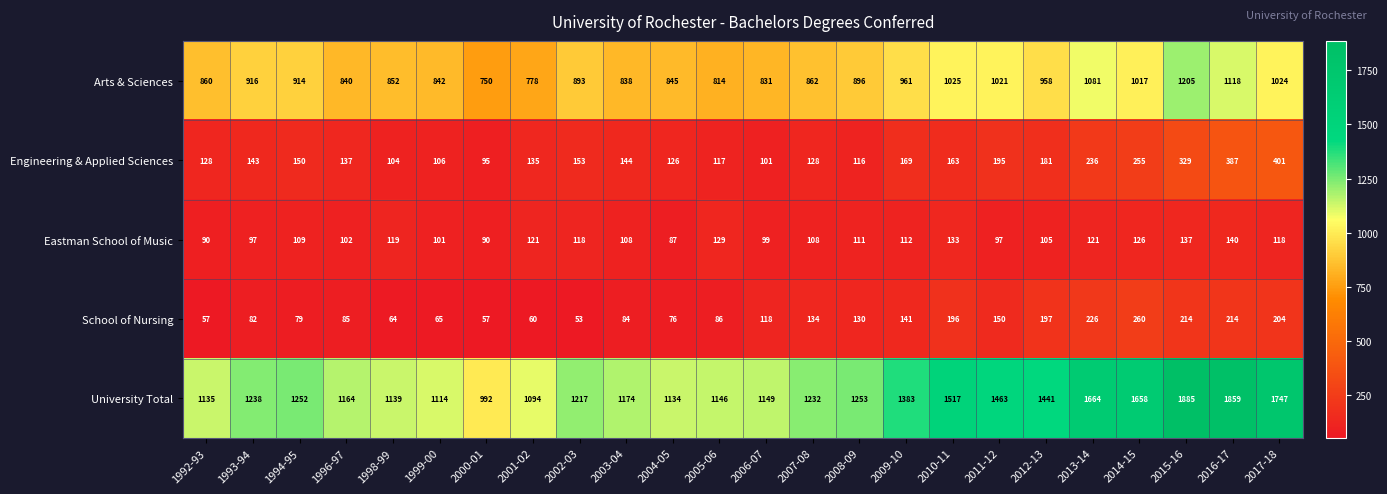

What is the maximum value shown in the chart?

1885